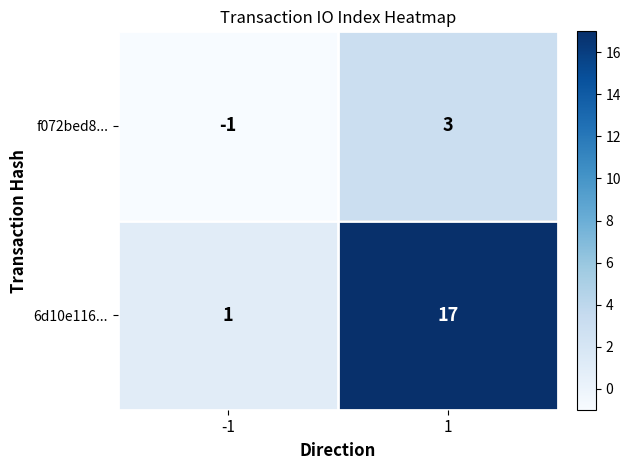

What is the difference between the f072bed8... values at -1 and 1?

4